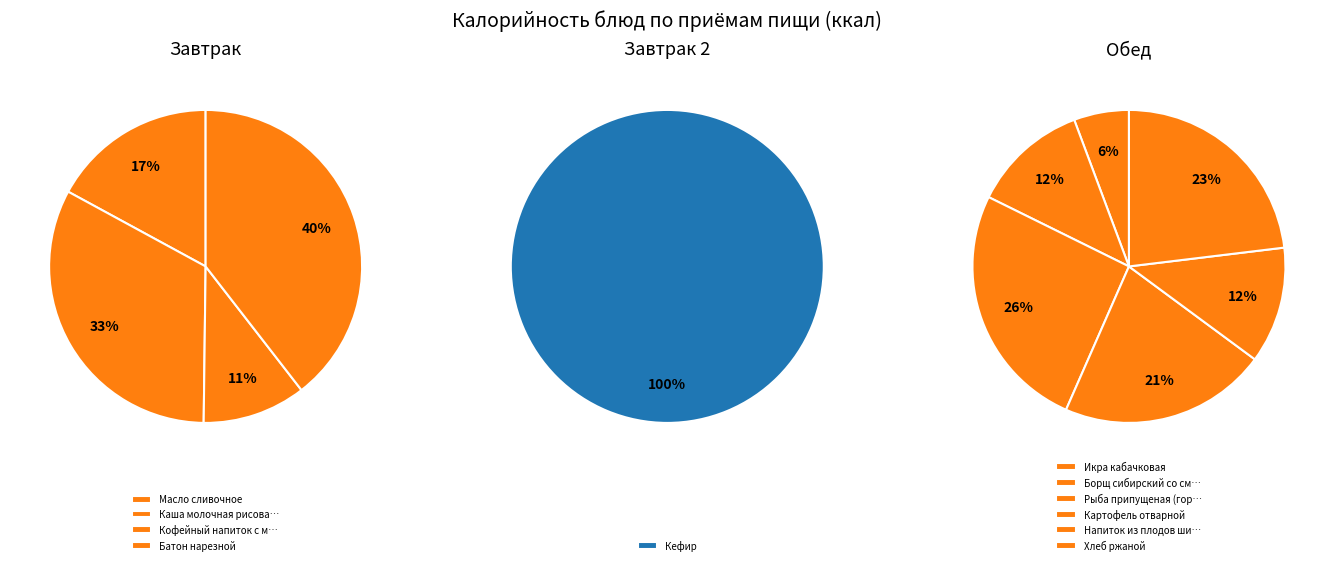

Which category has the smallest portion of the pie?

Икра кабачковая